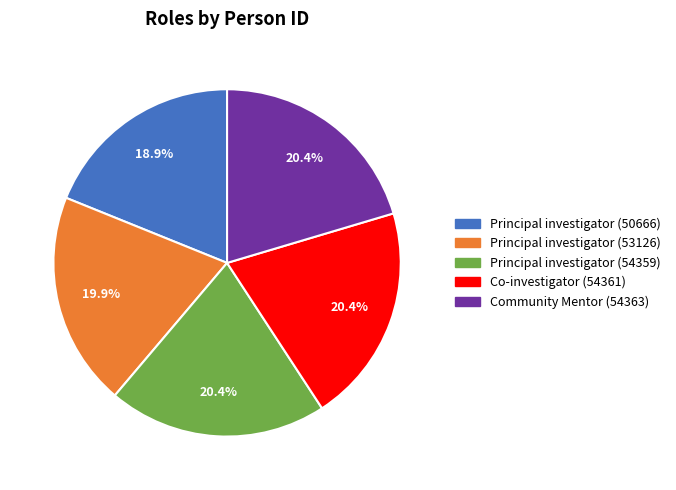

What percentage is the Principal investigator (54359) slice, to the nearest percent?

20%